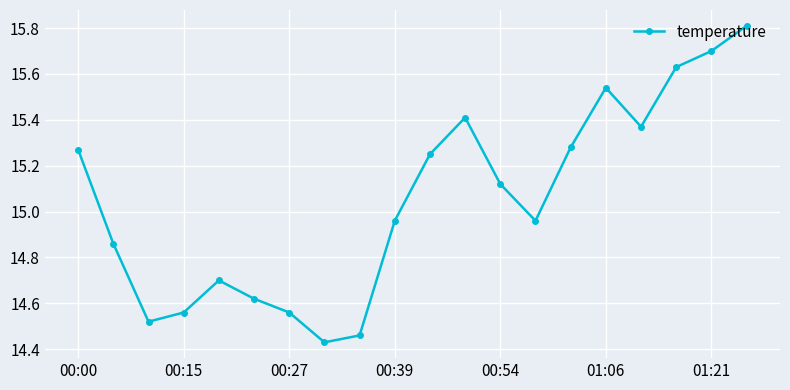

What is the maximum value shown in the chart?

15.8